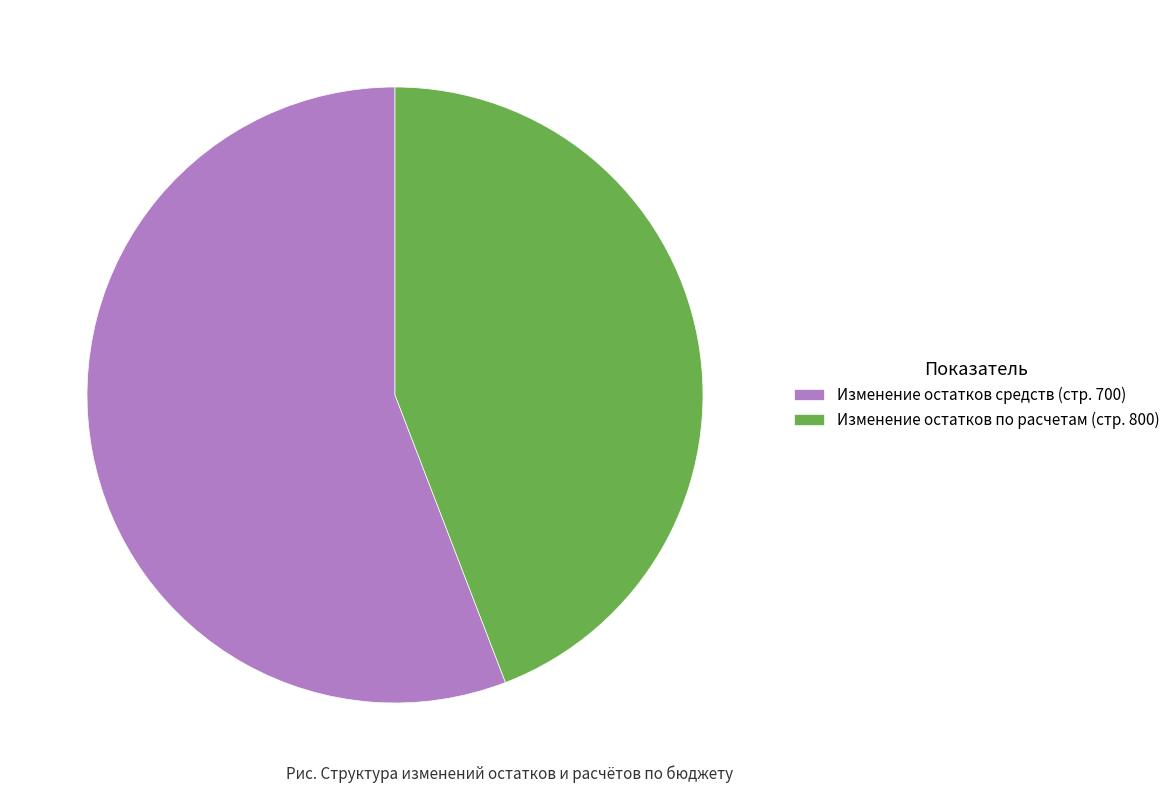

What is the ratio of the value at Изменение остатков по расчетам (стр. 800) to the value at Изменение остатков средств (стр. 700)?

0.8